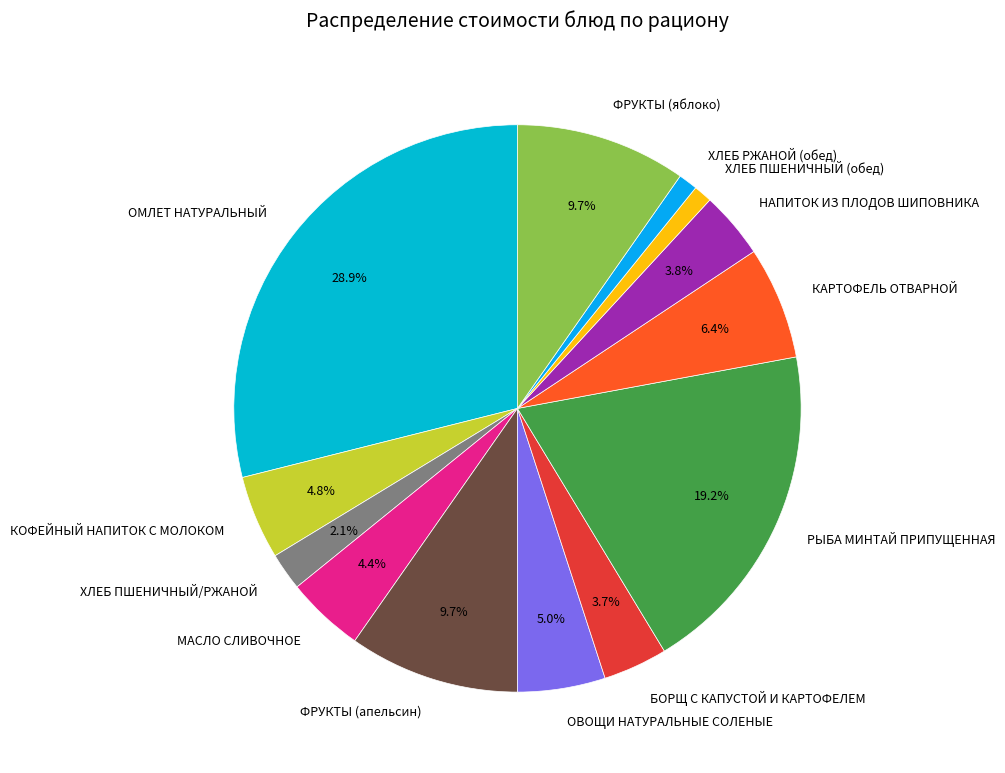

Which has a higher value, МАСЛО СЛИВОЧНОЕ or ОМЛЕТ НАТУРАЛЬНЫЙ?

ОМЛЕТ НАТУРАЛЬНЫЙ